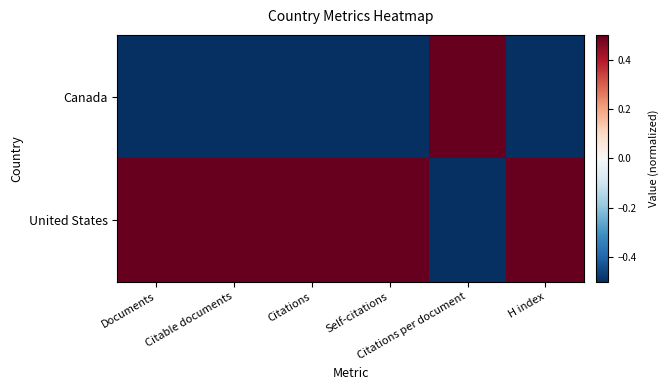

List the series in order of their overall mean, lowest first.

Canada, United States